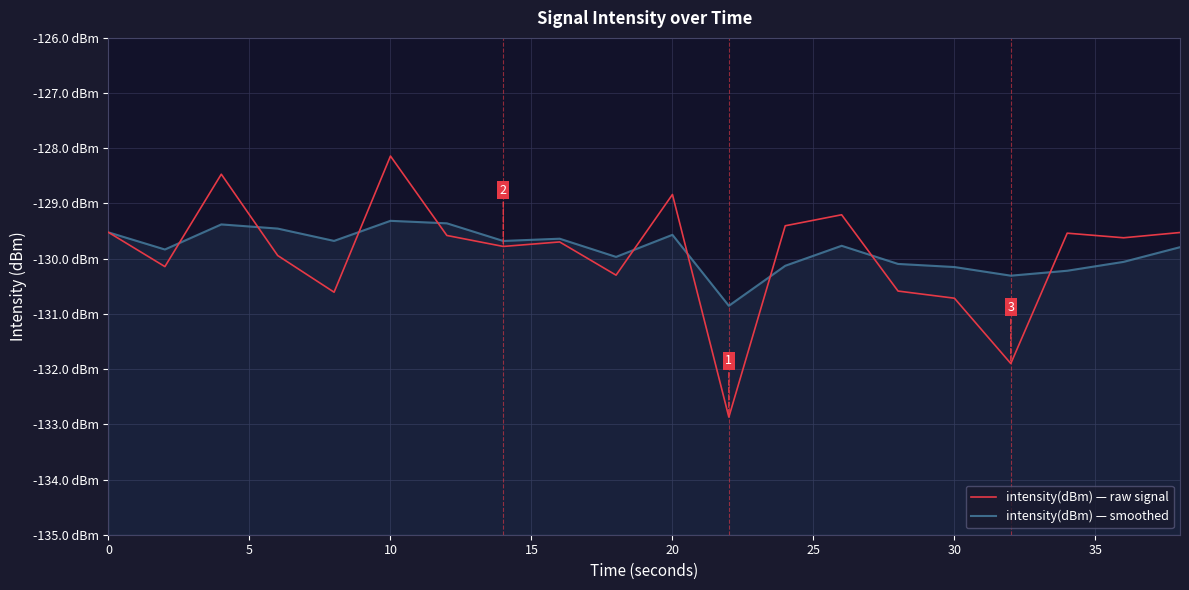

In intensity(dBm) — smoothed, how many points are higher than both neighbors (excluding endpoints)?

5